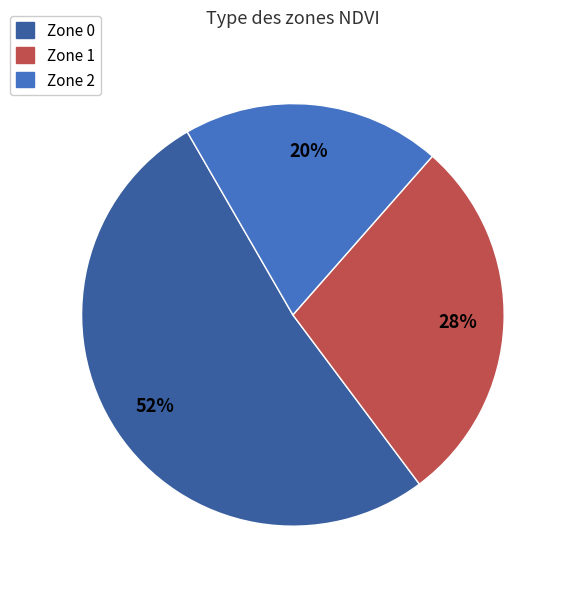

To the nearest percent, what is the average slice percentage?

33%